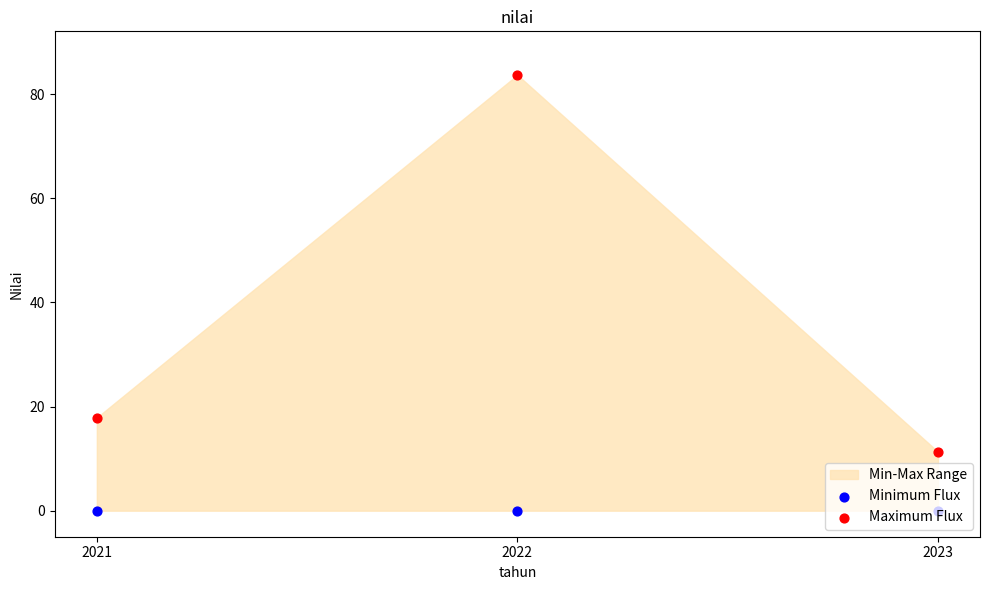

Which series contains the highest Y value?

Maximum Flux